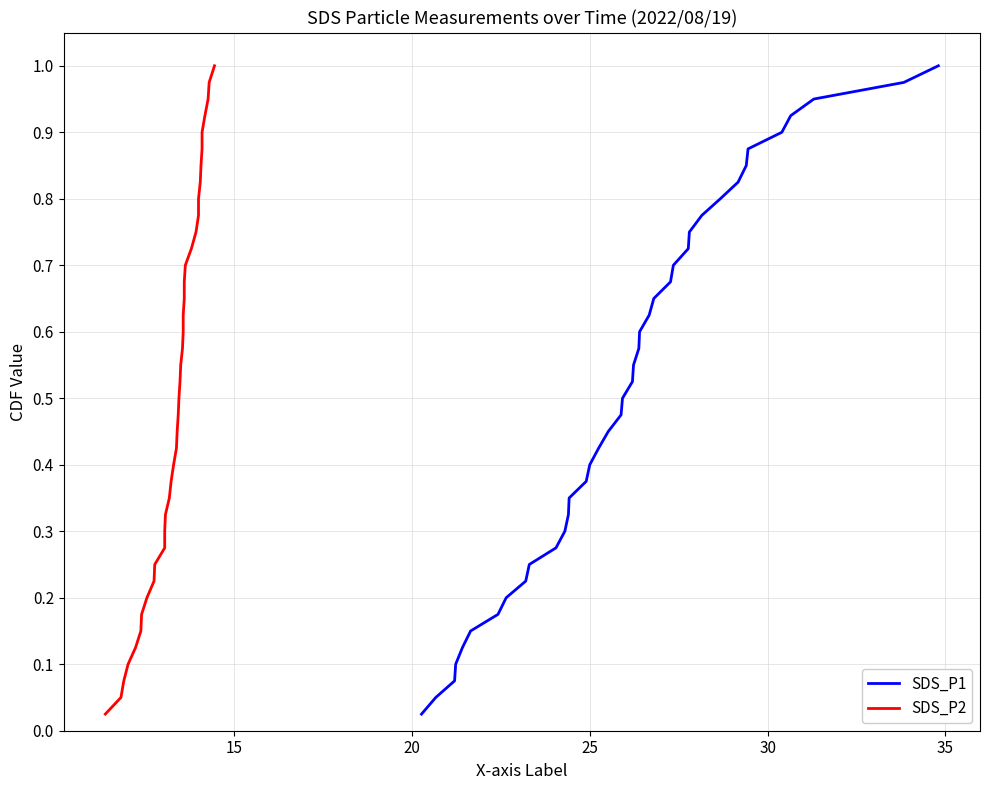

True or false: SDS_P2 and SDS_P1 cross at least once.

False